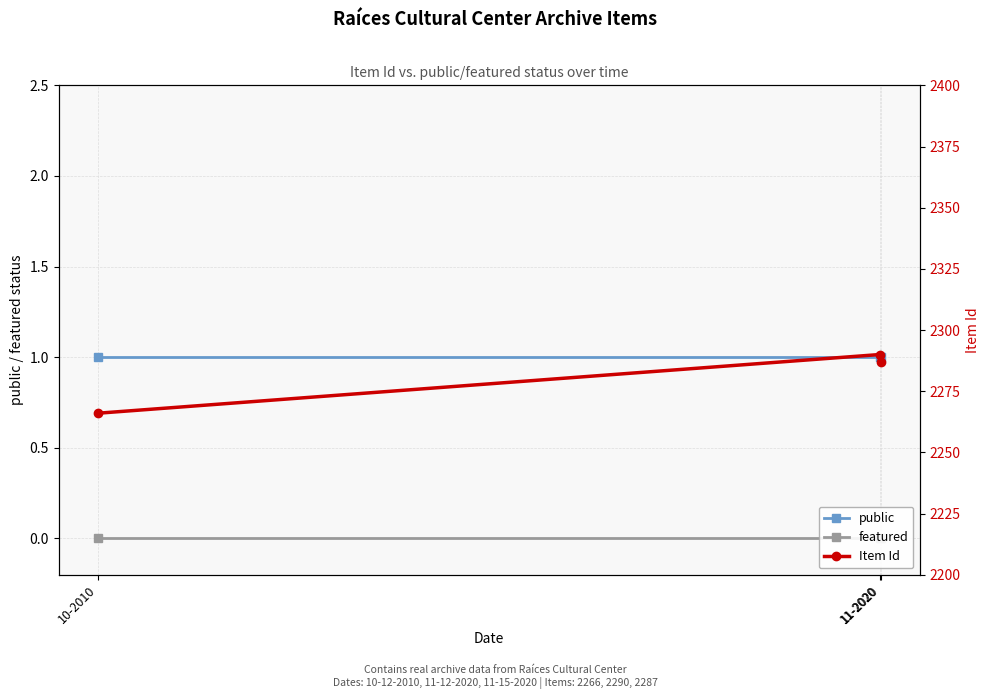

Reading right to left, extract all data points from this chart.

public: 11-2020=1	11-2020=1	10-2010=1
featured: 11-2020=0	11-2020=0	10-2010=0
Item Id: 11-2020=2287	11-2020=2290	10-2010=2266